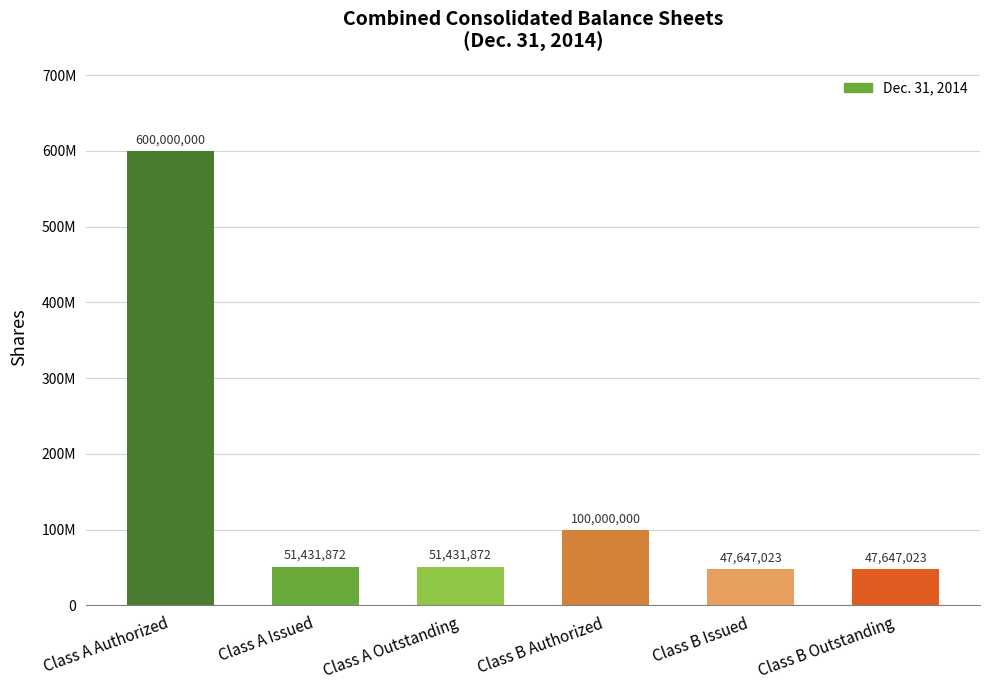

How many values exceed 51431872?

2